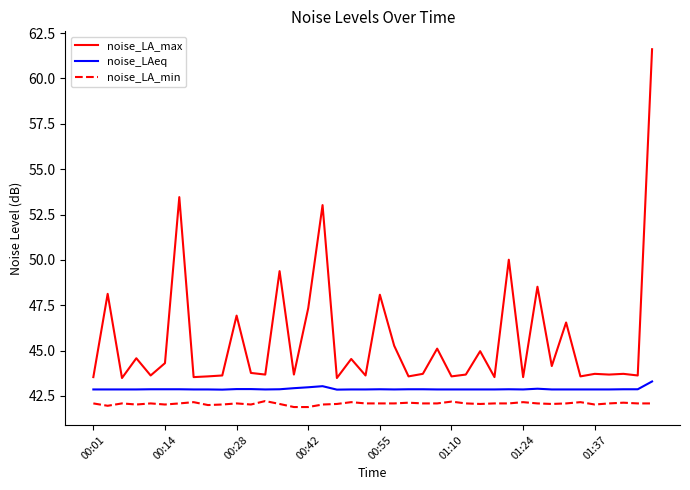

Rank the series by their average value, from highest to lowest.

noise_LA_max, noise_LAeq, noise_LA_min